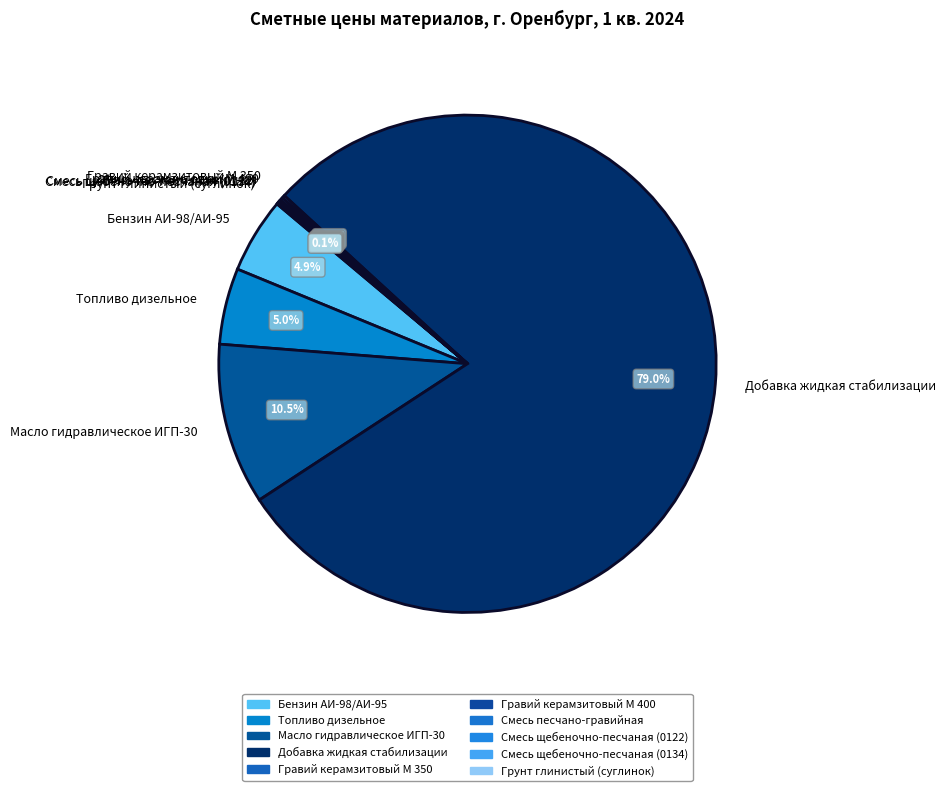

Is there a majority slice in this chart?

Yes